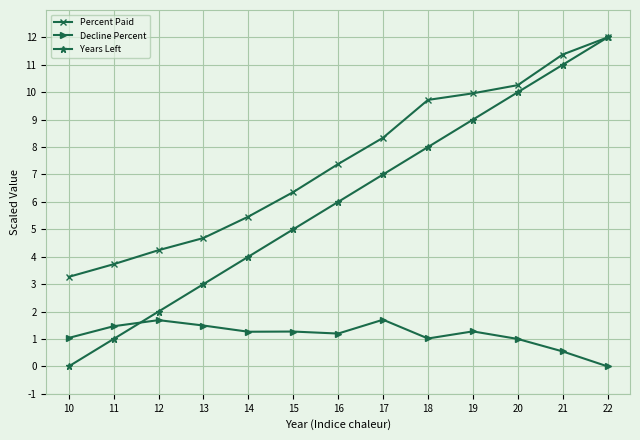

Which series has the widest spread of values?

Years Left